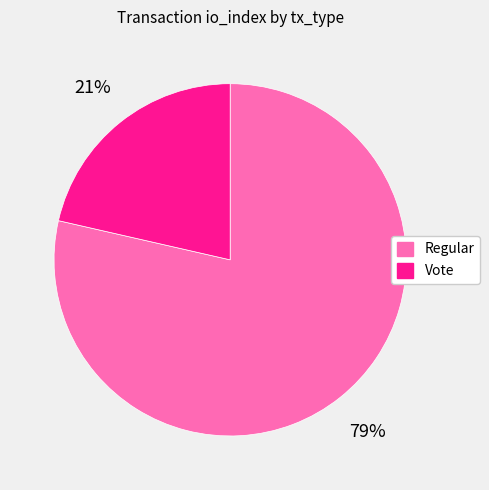

Do Regular and Vote together represent more than half of the pie?

Yes